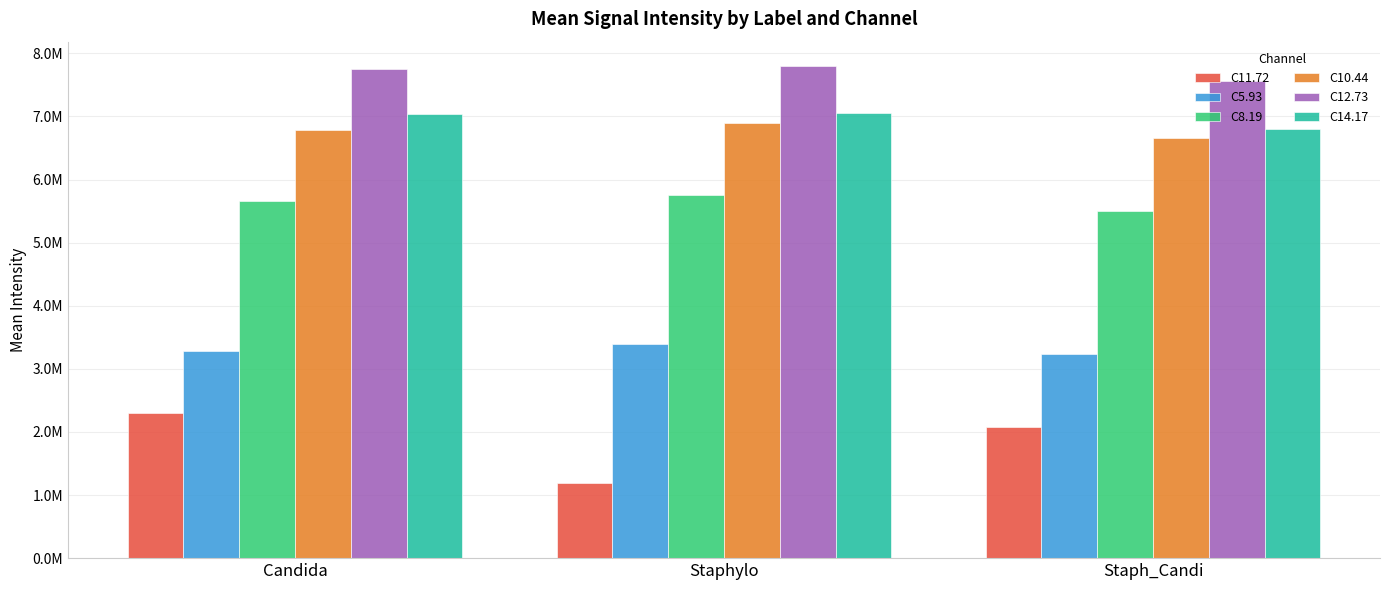

What position from the left is Staphylo?

2